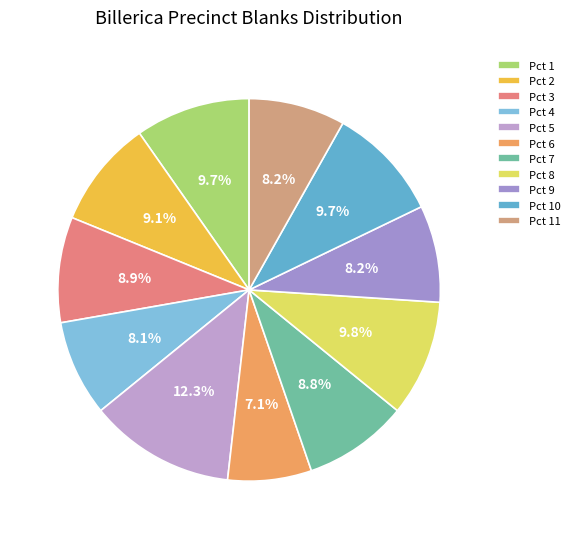

What percentage is NOT represented by Pct 3?

91.1%